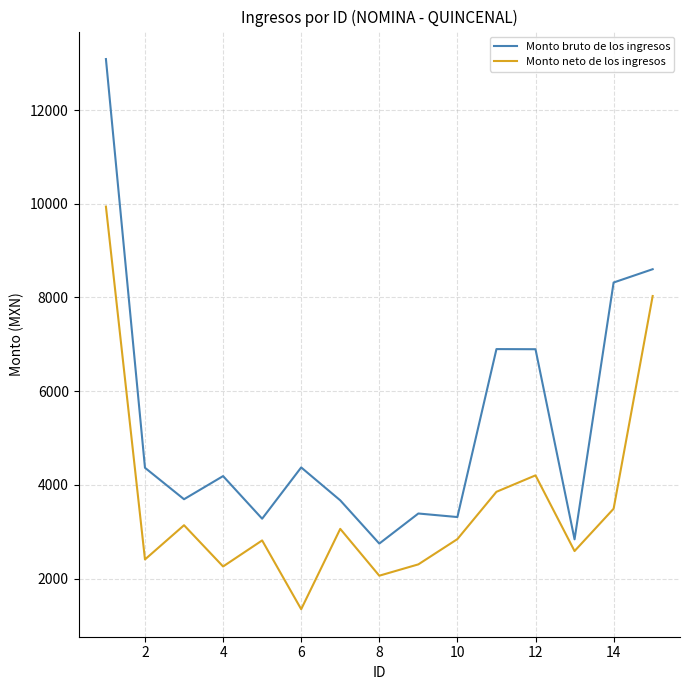

Which series has the largest total across all categories?

Monto bruto de los ingresos